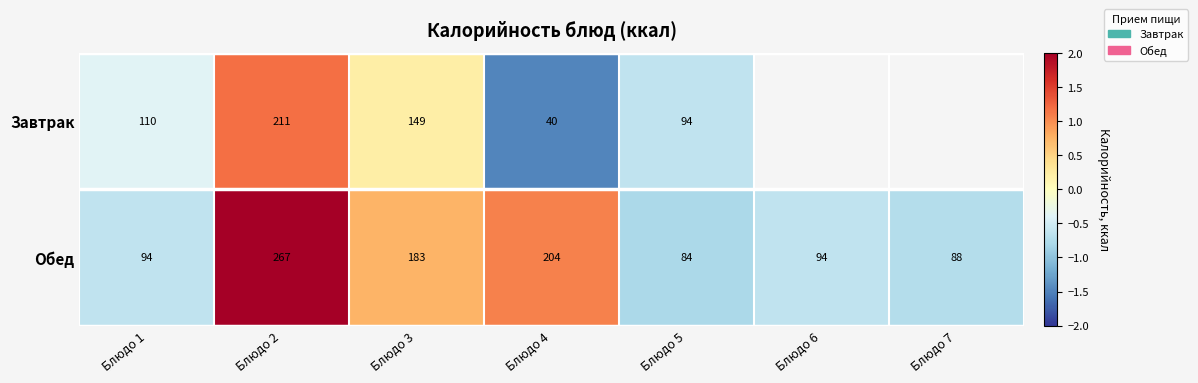

Between Блюдо 2 and Блюдо 5, which series saw the biggest shift?

Обед